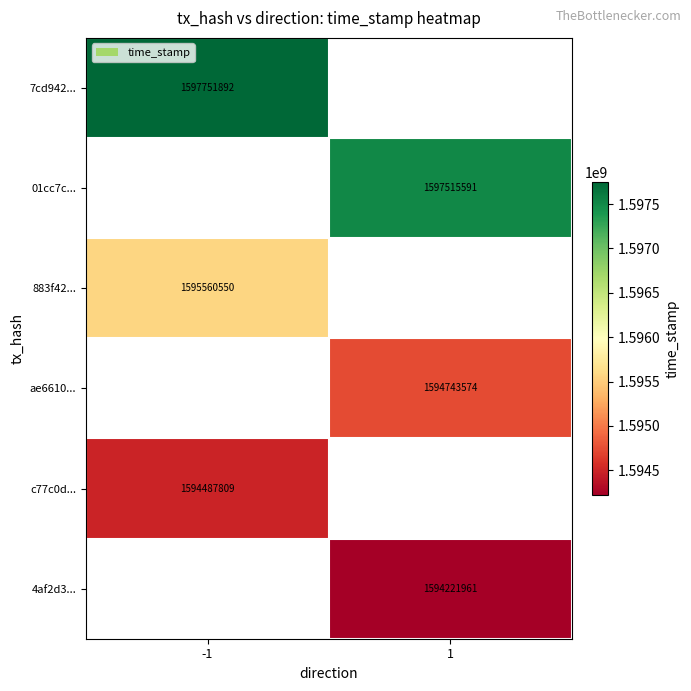

The 01cc7c... series shows 1597515591 at 1. True or false?

True